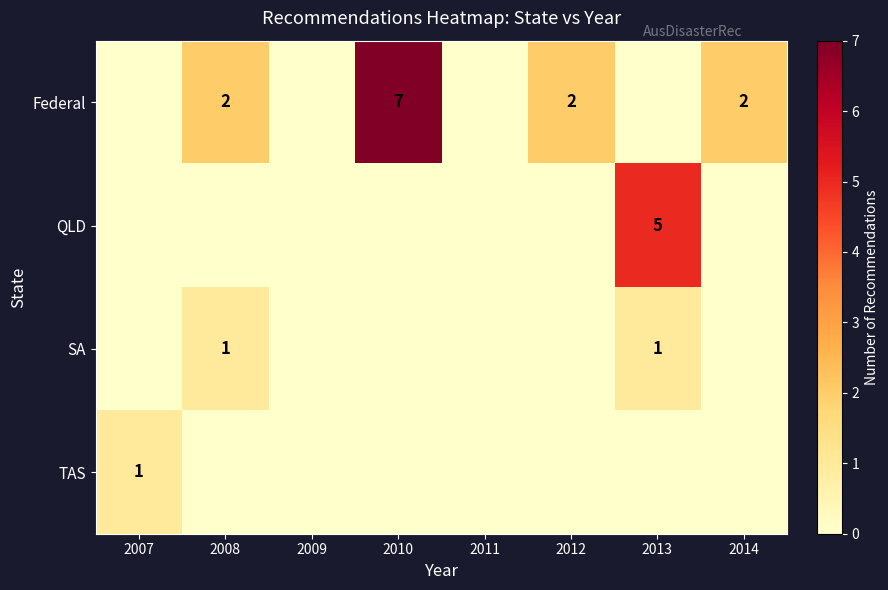

The value of Federal at 2010 is 7. True or false?

True